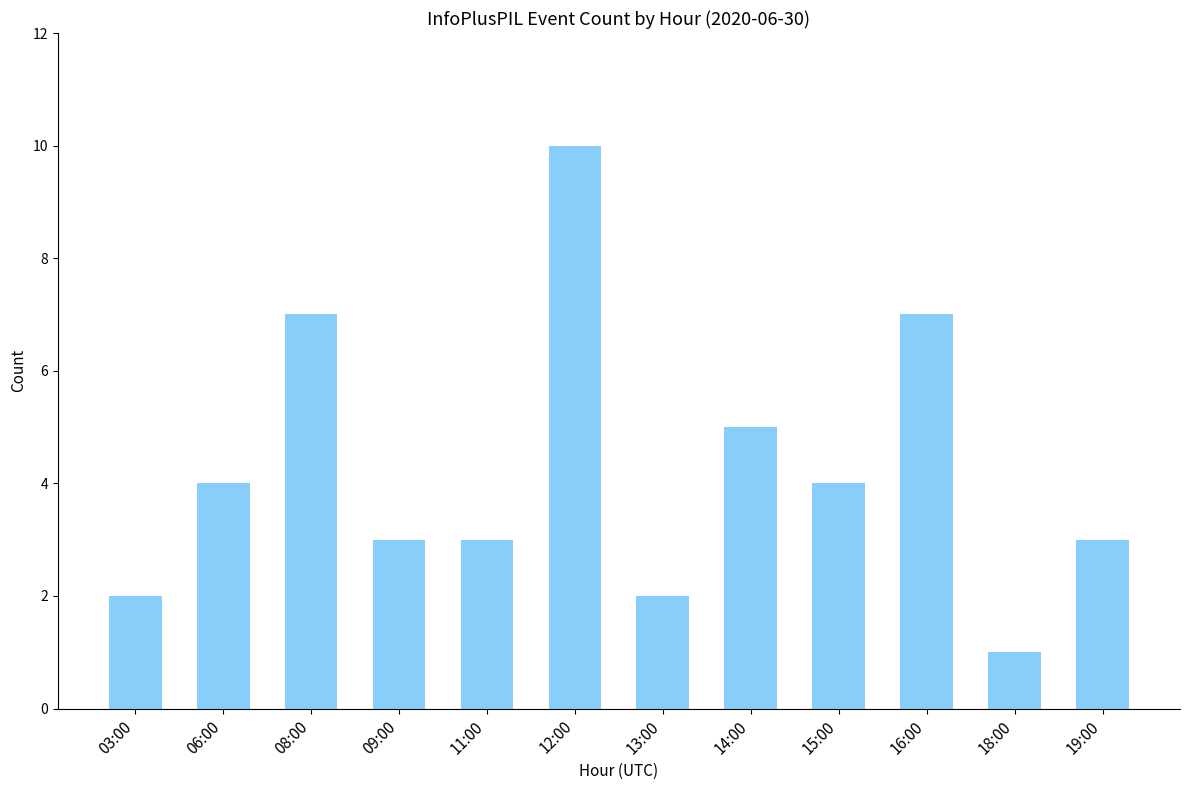

Which has a higher value, 18:00 or 13:00?

13:00